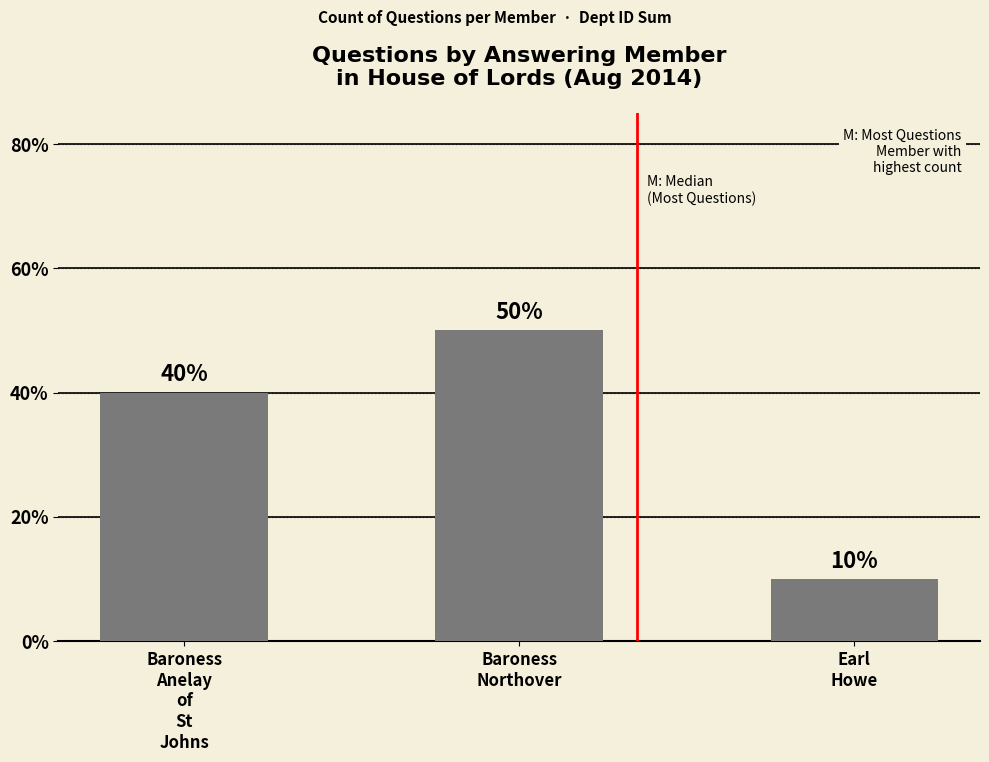

What is the change in value from Baroness
Northover to Earl
Howe?

-40